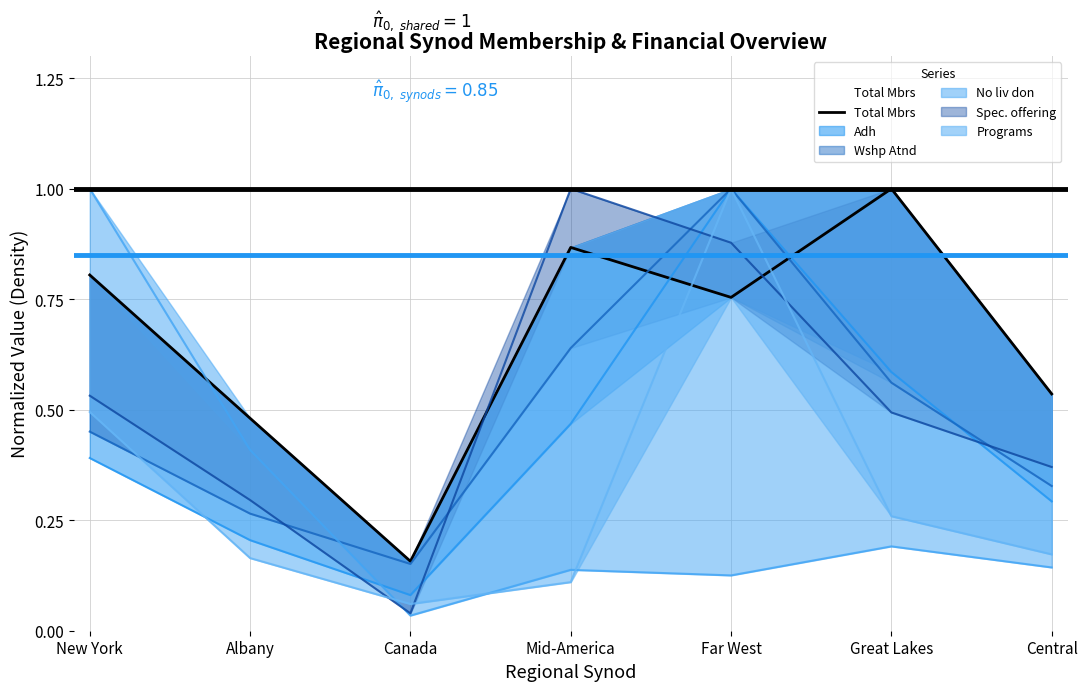

Rank the categories by value from highest to lowest.

Great Lakes, Mid-America, New York, Far West, Central, Albany, Canada